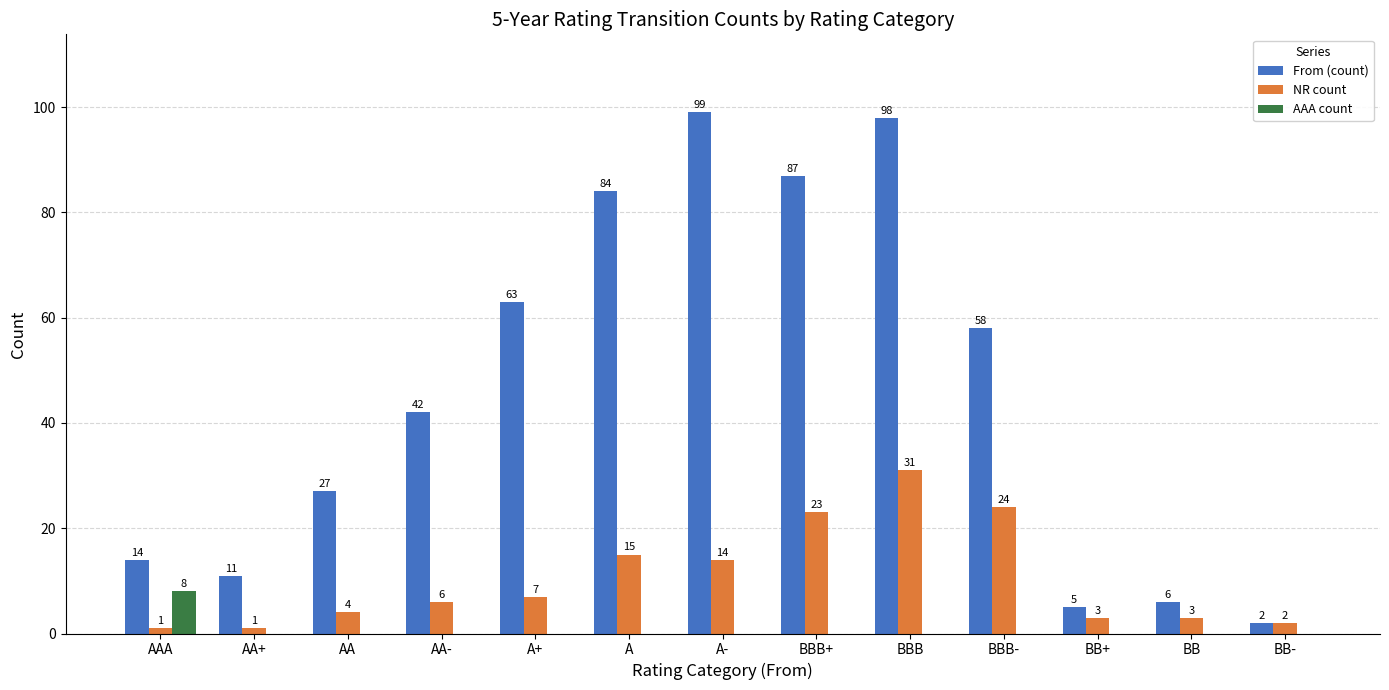

At which category is the sum across all series the highest?

BBB